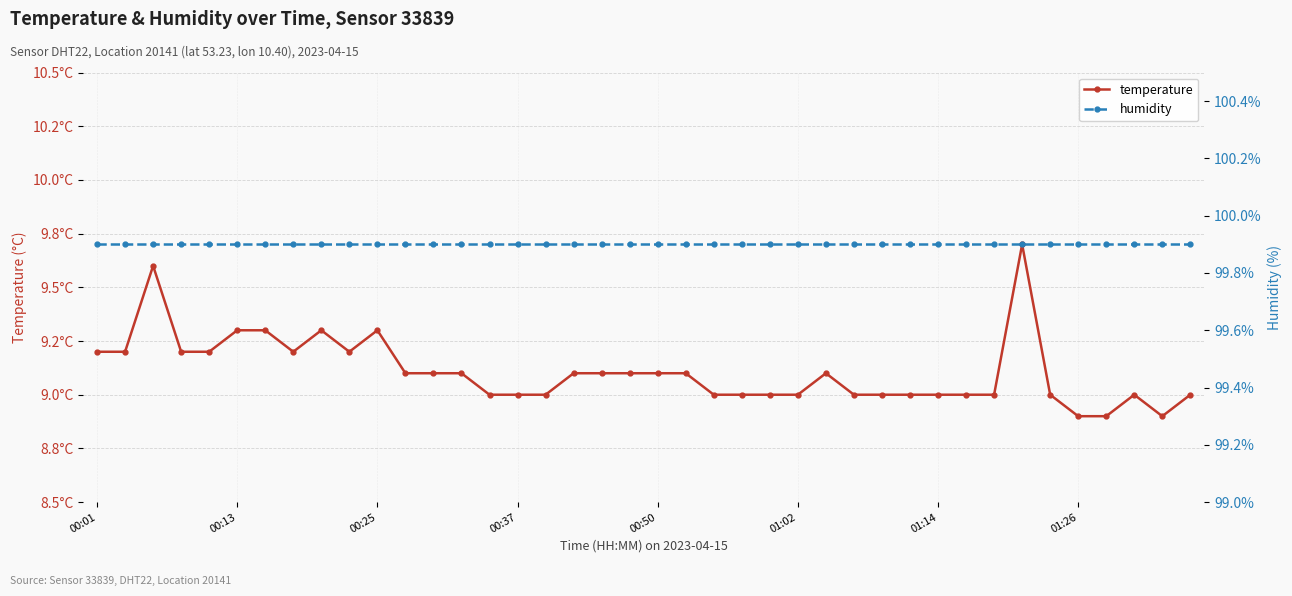

Reading left to right, what are all the values shown in this chart?

temperature: 9.2	9.2	9.6	9.2	9.2	9.3	9.3	9.2	9.3	9.2	9.3	9.1	9.1	9.1	9.0	9.0	9.0	9.1	9.1	9.1	9.1	9.1	9.0	9.0	9.0	9.0	9.1	9.0	9.0	9.0	9.0	9.0	9.0	9.7	9.0	8.9	8.9	9.0	8.9	9.0
humidity: 99.9	99.9	99.9	99.9	99.9	99.9	99.9	99.9	99.9	99.9	99.9	99.9	99.9	99.9	99.9	99.9	99.9	99.9	99.9	99.9	99.9	99.9	99.9	99.9	99.9	99.9	99.9	99.9	99.9	99.9	99.9	99.9	99.9	99.9	99.9	99.9	99.9	99.9	99.9	99.9